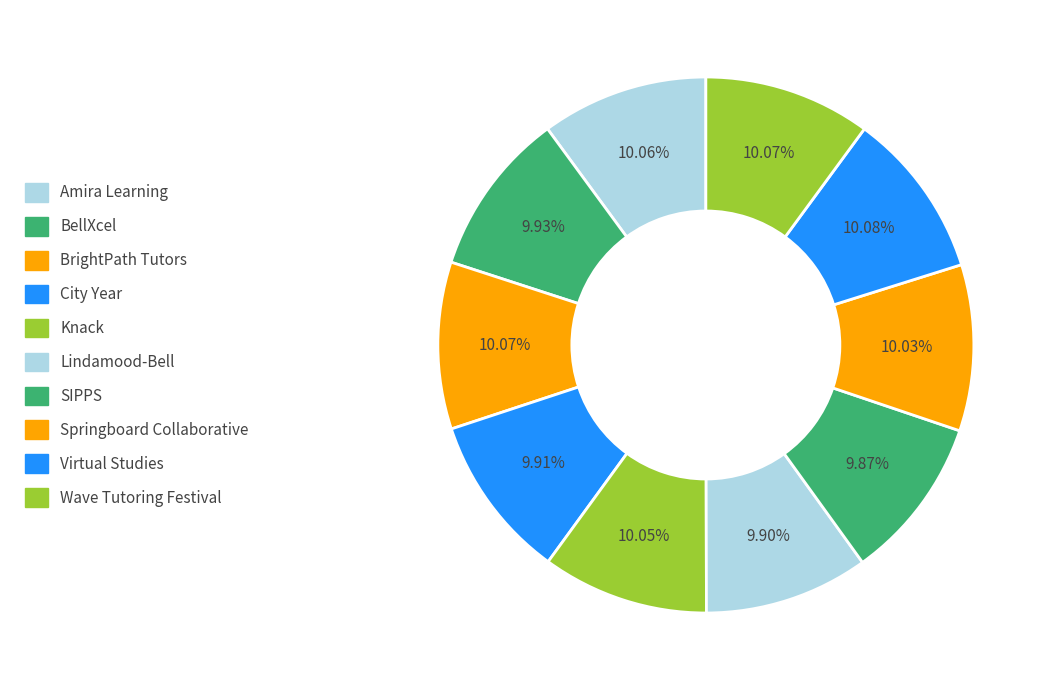

Does BellXcel account for over 50% of the chart?

No